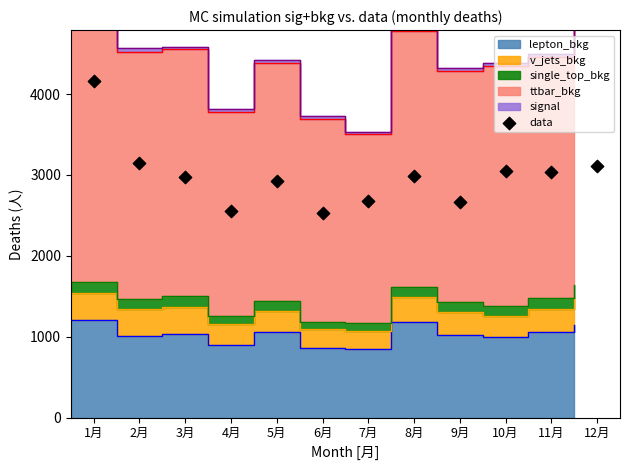

Between 9月 and 1月, which is larger?

1月